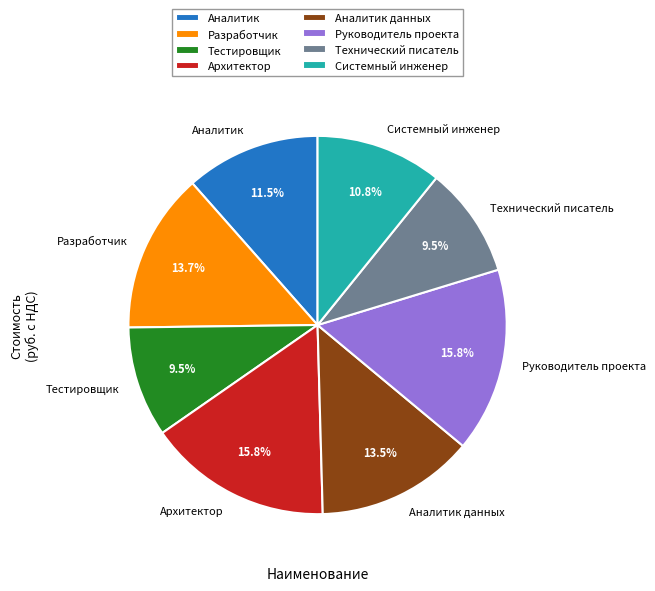

True or false: Аналитик данных accounts for 28% of the total.

False